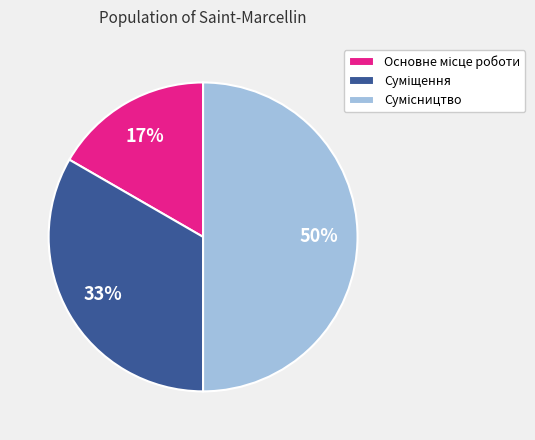

How many segments does this pie chart have?

3